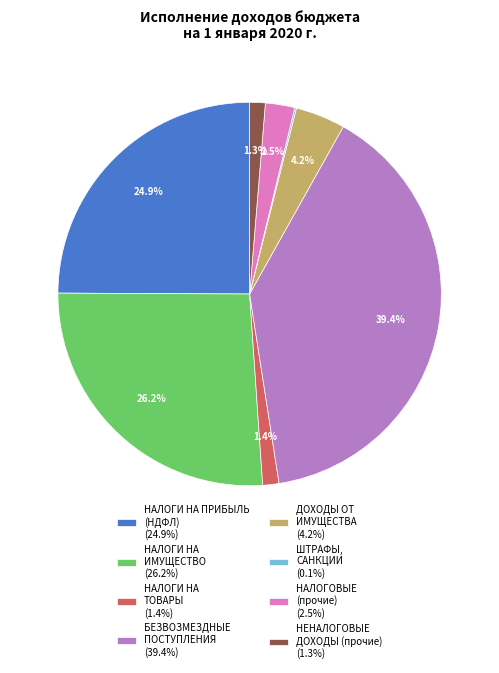

Does any single category account for the majority?

No